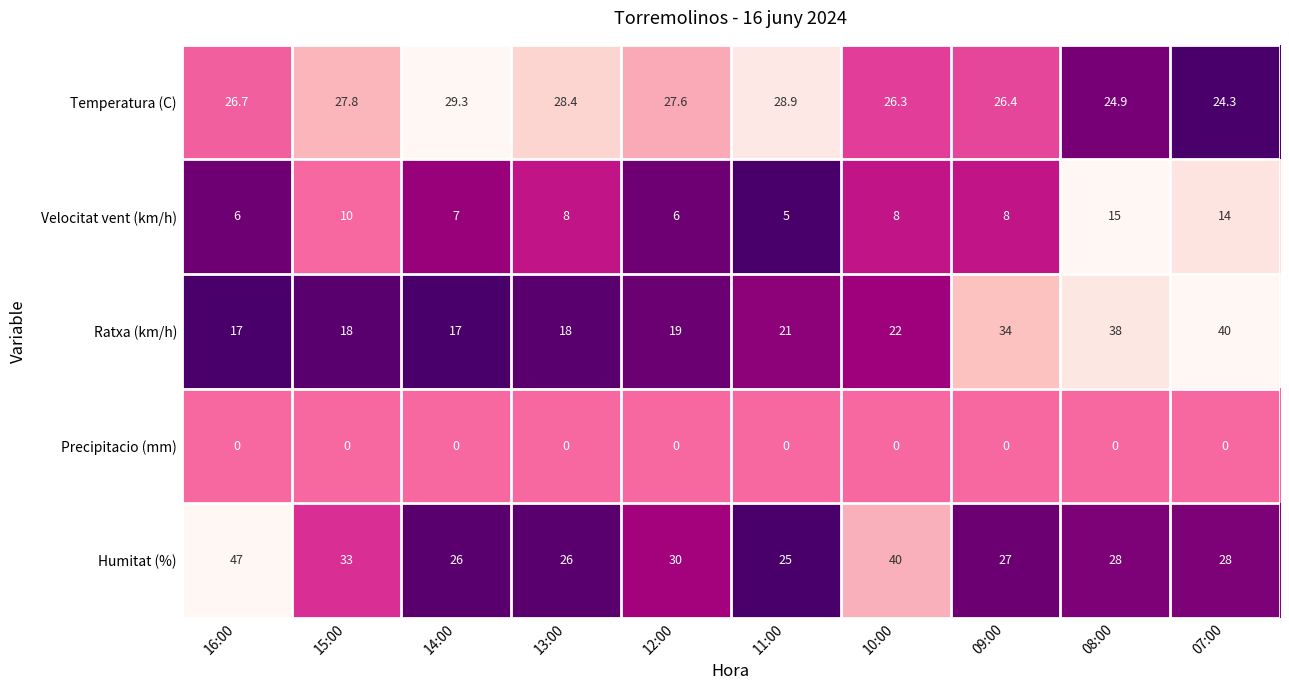

What is the sum of the Temperatura (C) values at 10:00 and 13:00?

54.7